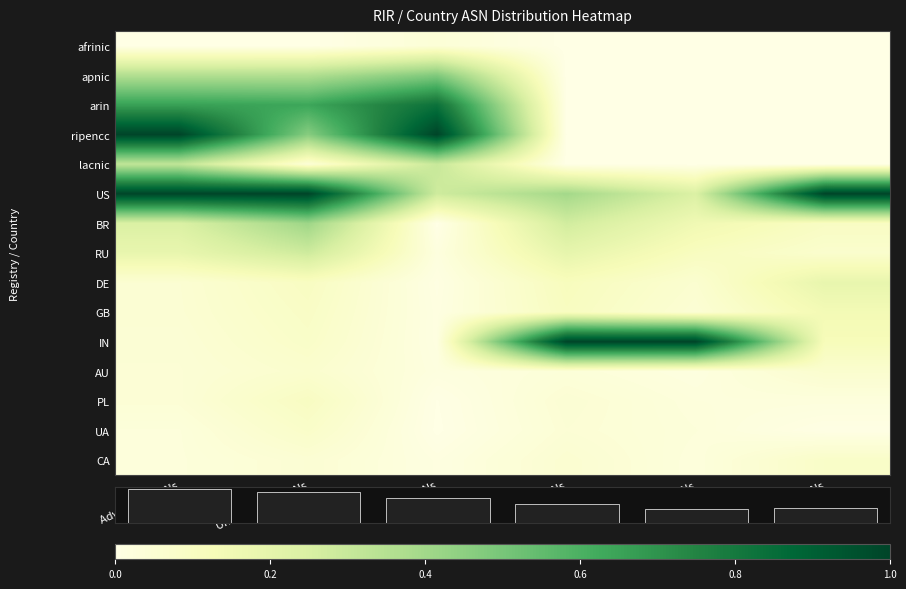

Count the number of data series in this chart.

16